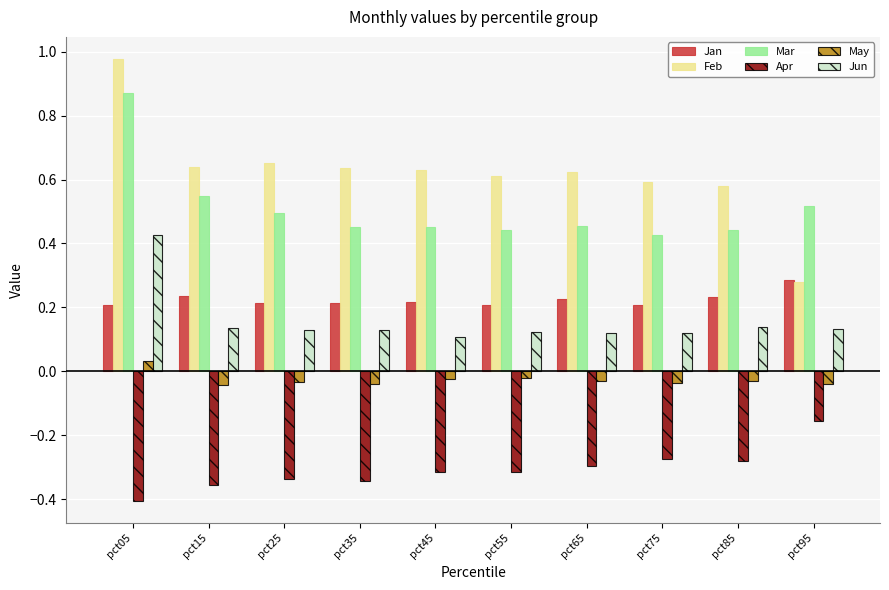

How many distinct data groups are displayed?

6